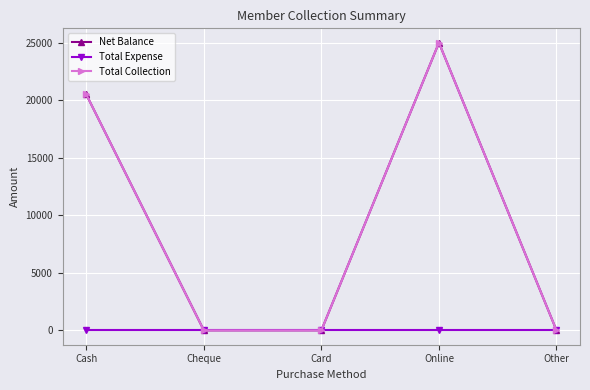

Does the chart have visible grid lines?

Yes